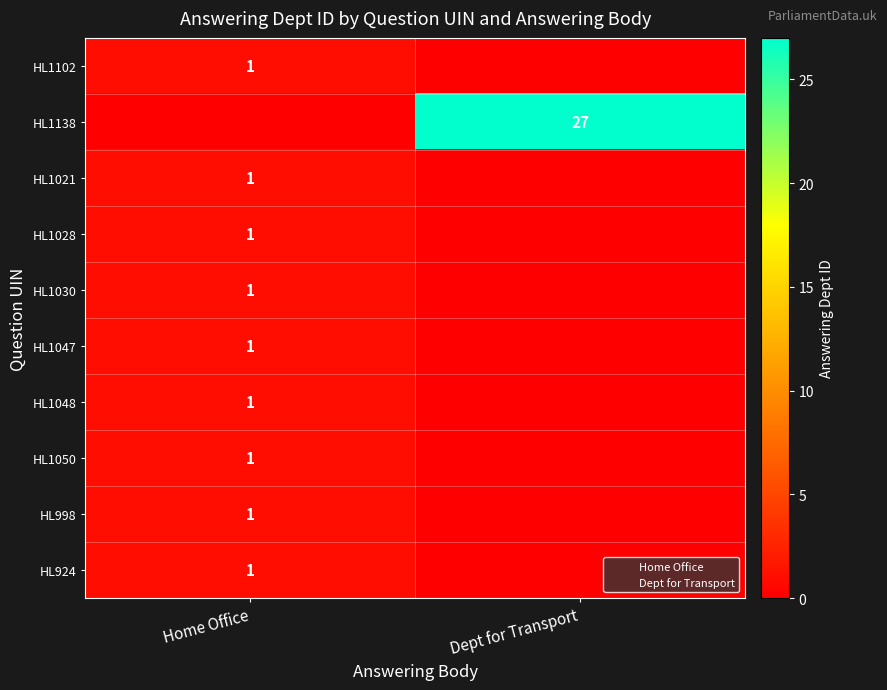

Is it true that HL998 equals 1 at Home Office?

True